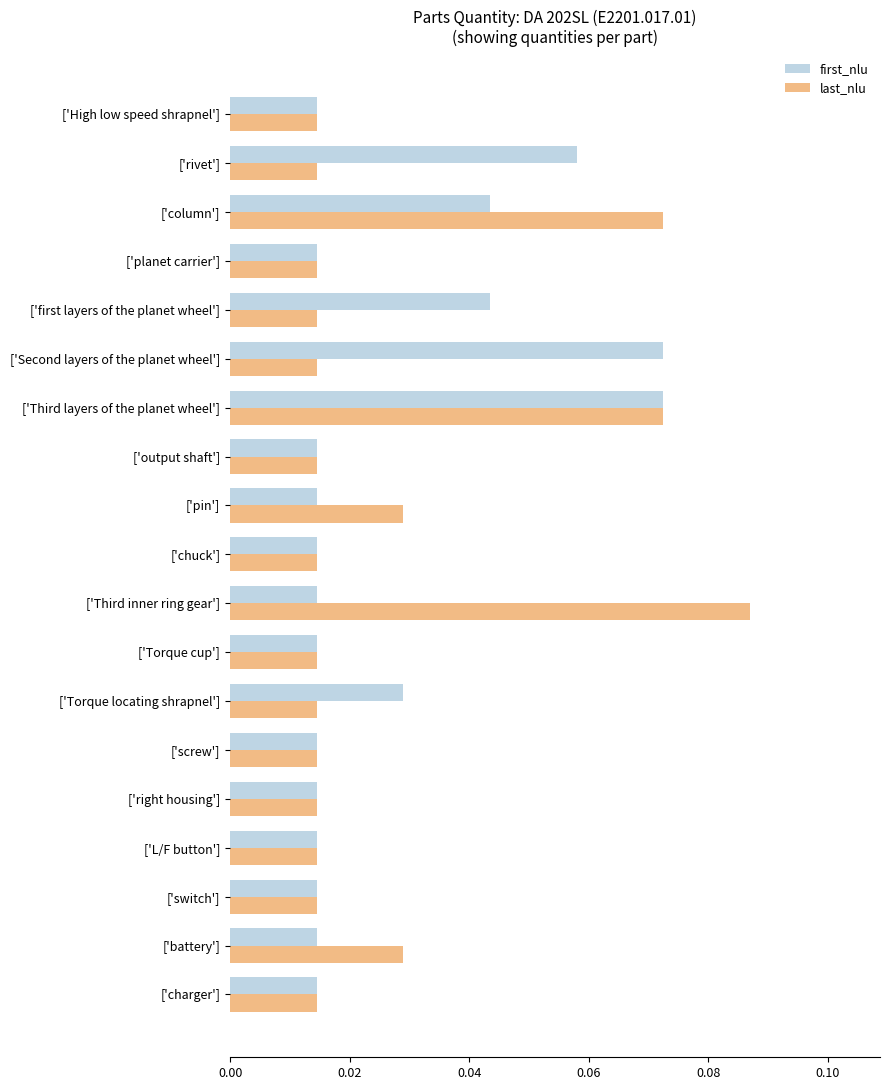

Count the number of categories in the chart.

19